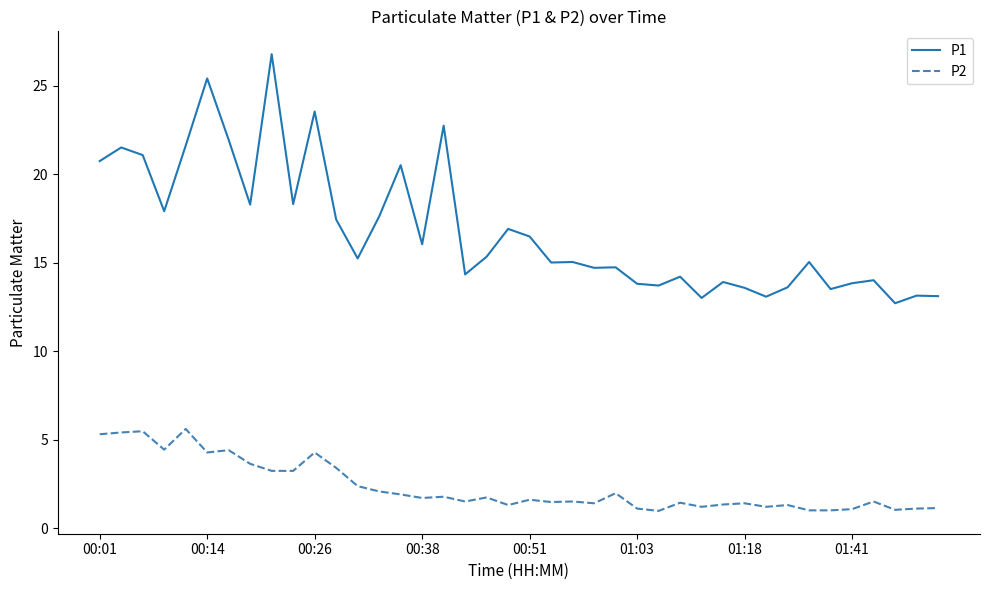

True or false: P1 and P2 cross at least once.

False